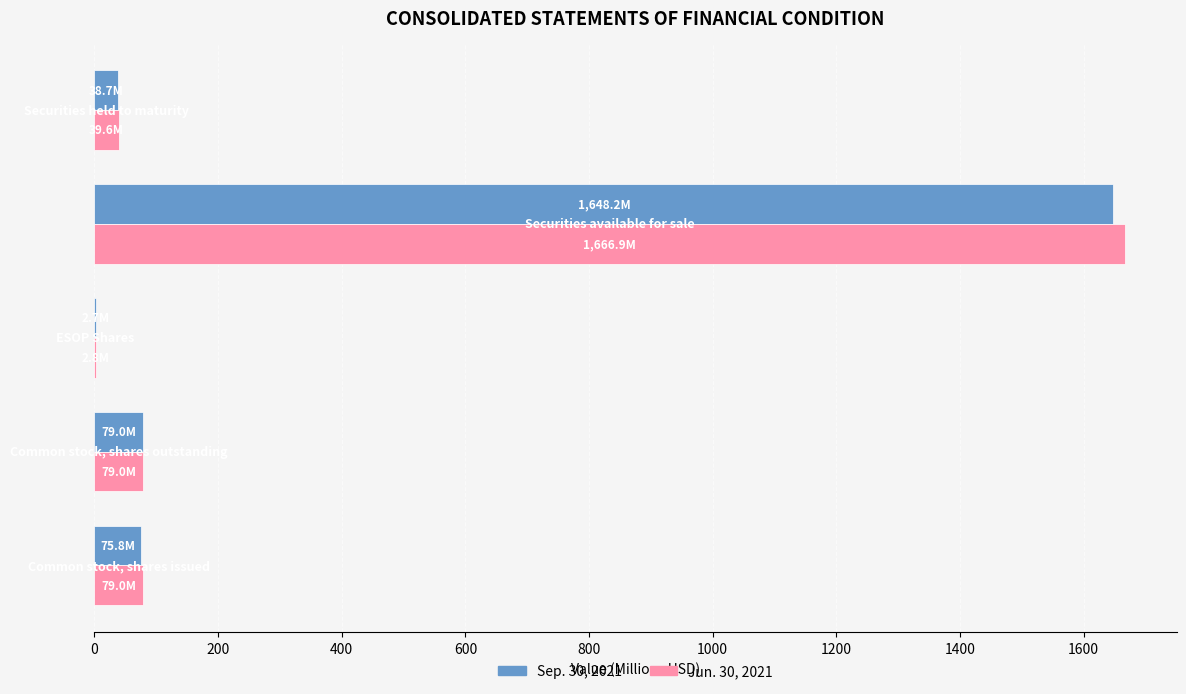

What is the sum of all Sep. 30, 2021 values?

1844.3